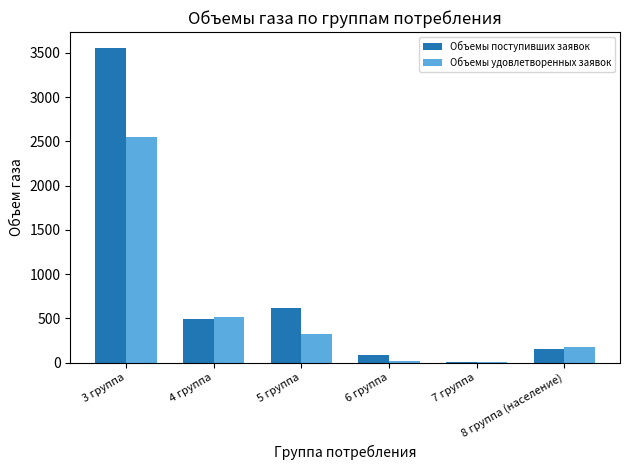

Reading right to left, transcribe all the data shown in this chart.

Объемы поступивших заявок: 8 группа (население)=155.0	7 группа=10.7	6 группа=85.9	5 группа=615.3	4 группа=491.8	3 группа=3557.4
Объемы удовлетворенных заявок: 8 группа (население)=175.0	7 группа=3.7	6 группа=21.7	5 группа=324.7	4 группа=521.6	3 группа=2546.2